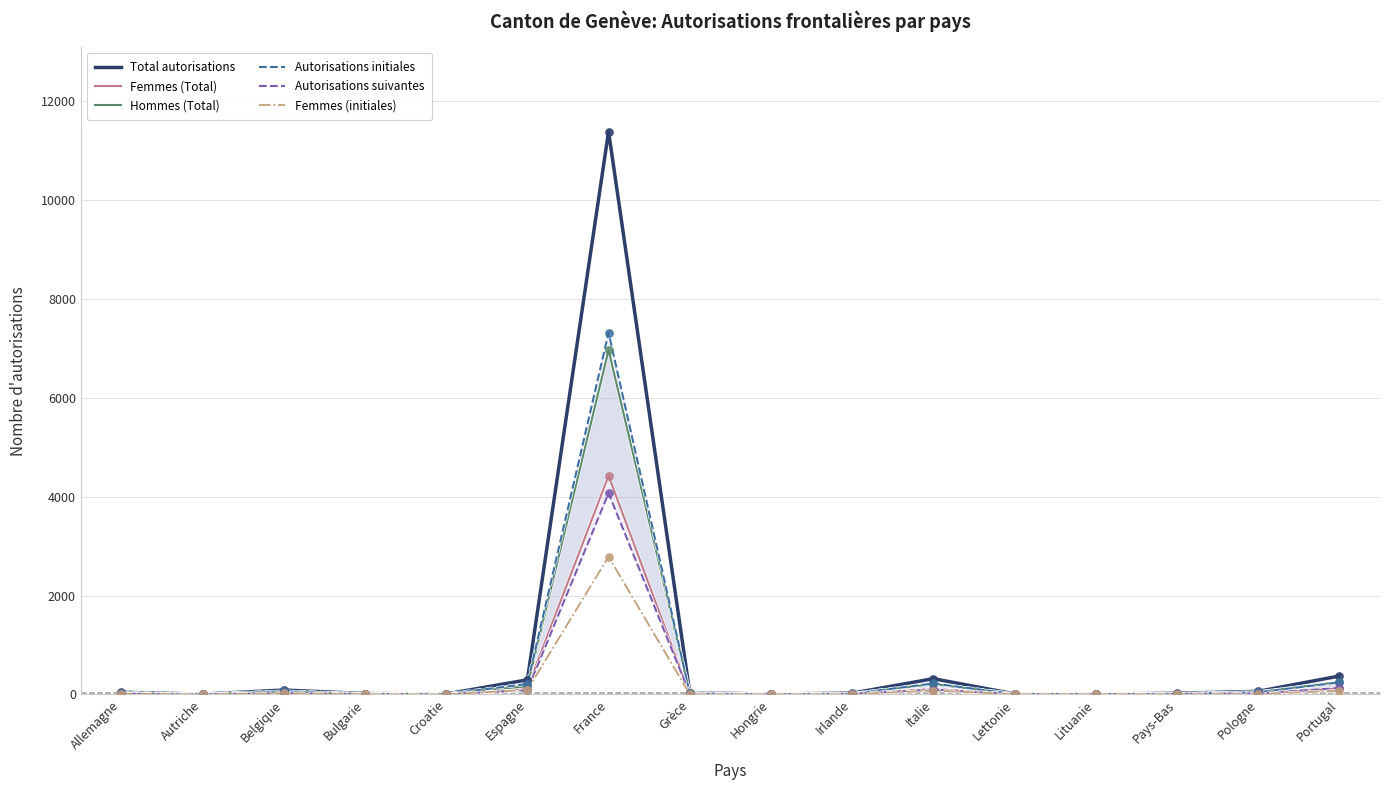

What is the total value across all series at Autriche?

13